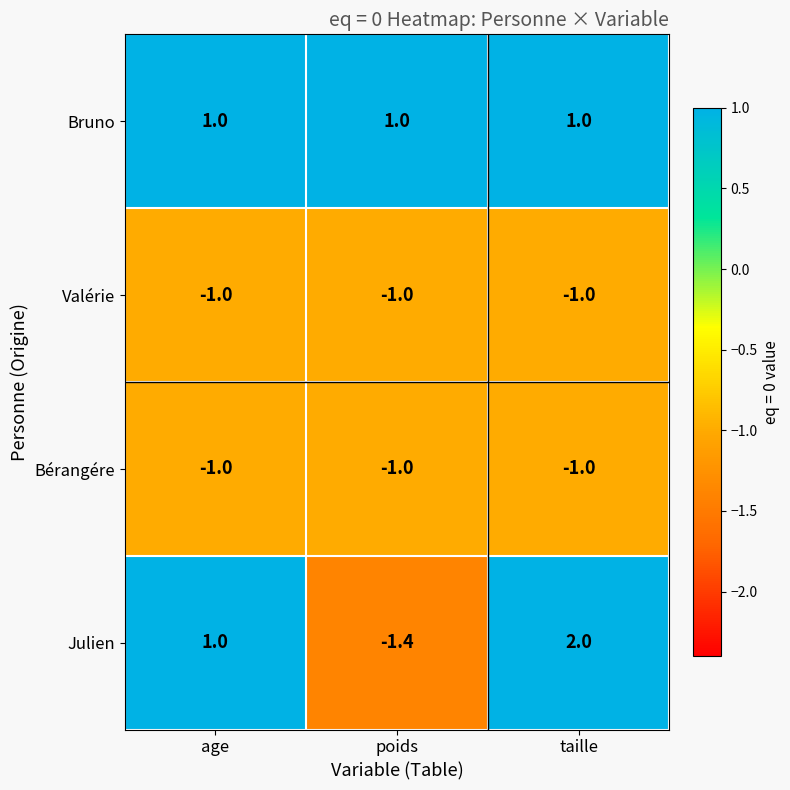

How many distinct data groups are displayed?

4